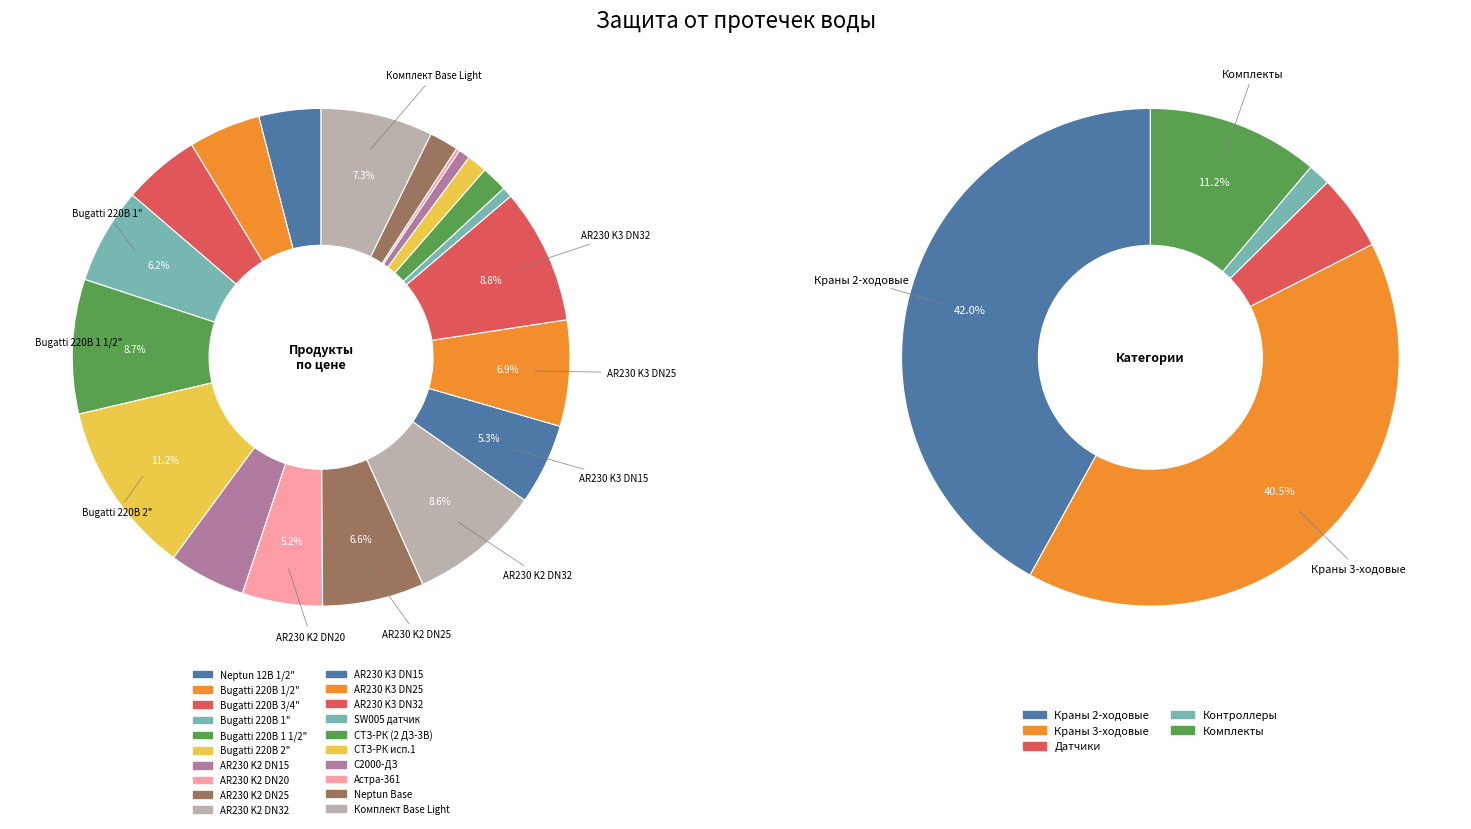

What is the change in value from Bugatti 220В 1/2" to SW005 датчик?

-7698.0